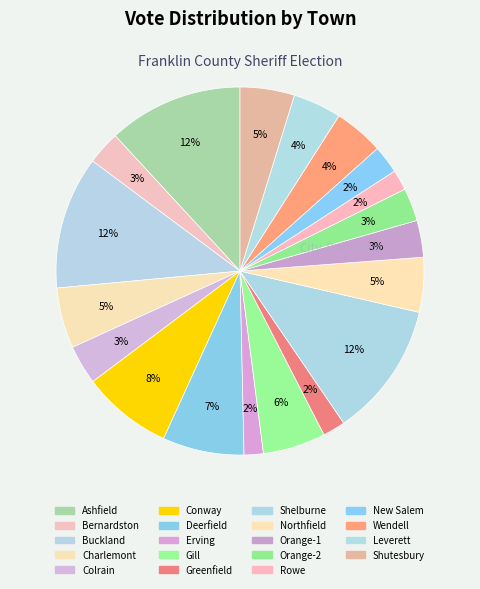

What percentage is NOT represented by Northfield?

95.2%